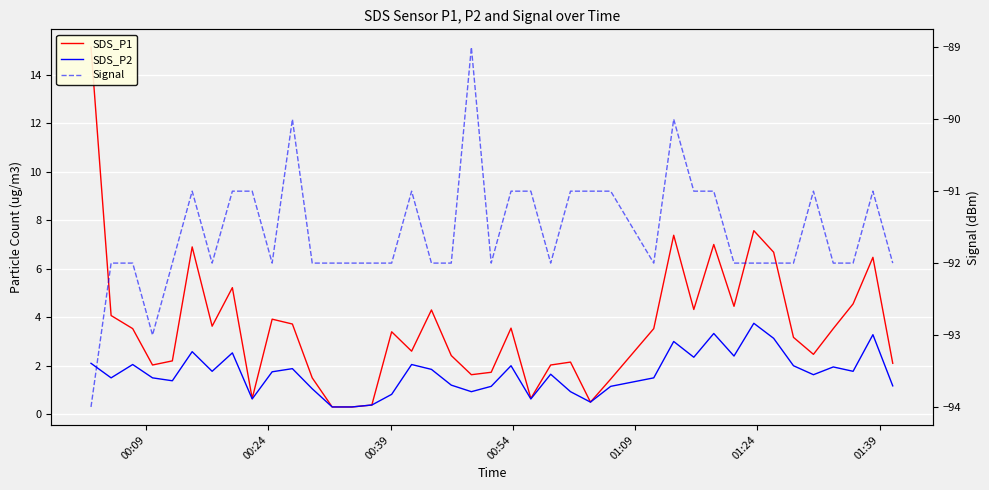

Reading left to right, transcribe all the data shown in this chart.

SDS_P1: 15.1	4.1	3.5	2.0	2.2	6.9	3.6	5.2	0.7	3.9	3.7	1.5	0.3	0.3	0.4	3.4	2.6	4.3	2.4	1.6	1.7	3.5	0.7	2.0	2.1	0.5	1.4	3.5	7.4	4.3	7.0	4.5	7.6	6.7	3.2	2.5	3.5	4.5	6.5	2.1
SDS_P2: 2.1	1.5	2.0	1.5	1.4	2.6	1.8	2.5	0.6	1.8	1.9	1.1	0.3	0.3	0.4	0.8	2.0	1.9	1.2	0.9	1.1	2.0	0.6	1.6	0.9	0.5	1.1	1.5	3.0	2.4	3.3	2.4	3.8	3.1	2.0	1.6	1.9	1.8	3.3	1.2
Signal: -94.0	-92.0	-92.0	-93.0	-92.0	-91.0	-92.0	-91.0	-91.0	-92.0	-90.0	-92.0	-92.0	-92.0	-92.0	-92.0	-91.0	-92.0	-92.0	-89.0	-92.0	-91.0	-91.0	-92.0	-91.0	-91.0	-91.0	-92.0	-90.0	-91.0	-91.0	-92.0	-92.0	-92.0	-92.0	-91.0	-92.0	-92.0	-91.0	-92.0